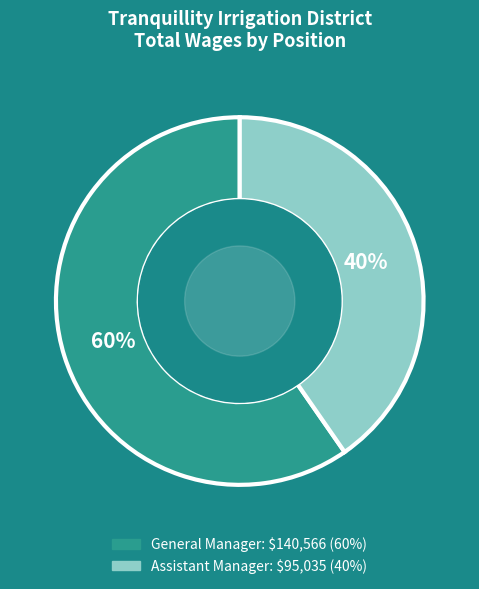

Rank the categories by value from lowest to highest.

Assistant Manager, General Manager